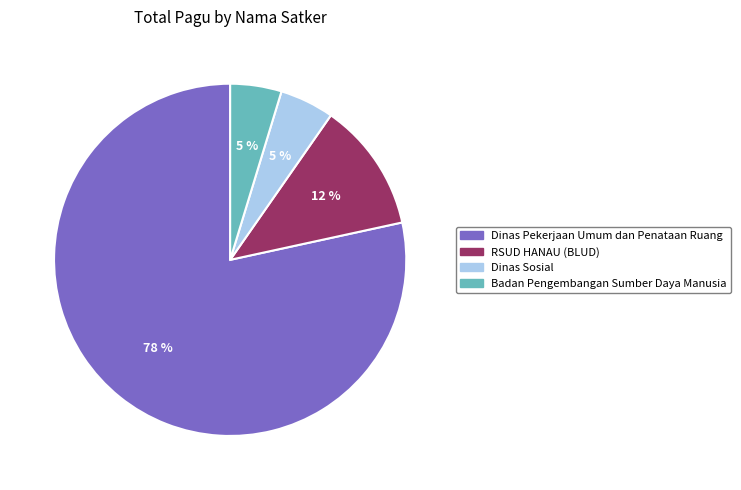

Count the number of slices in the pie.

4